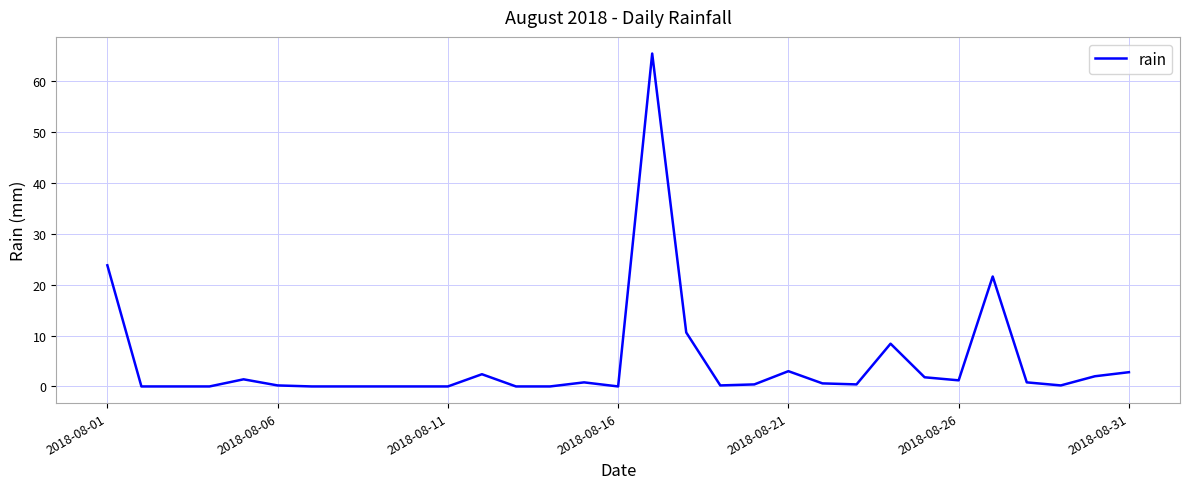

What is the greatest value displayed?

65.4